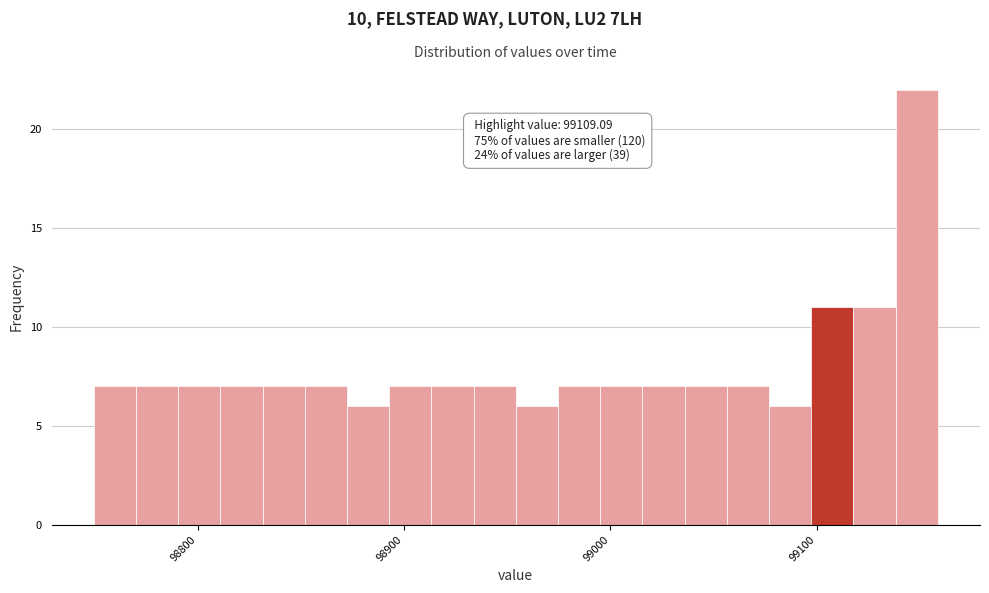

Read against the x-axis, roughly where is the centre of the tallest bar?

99150